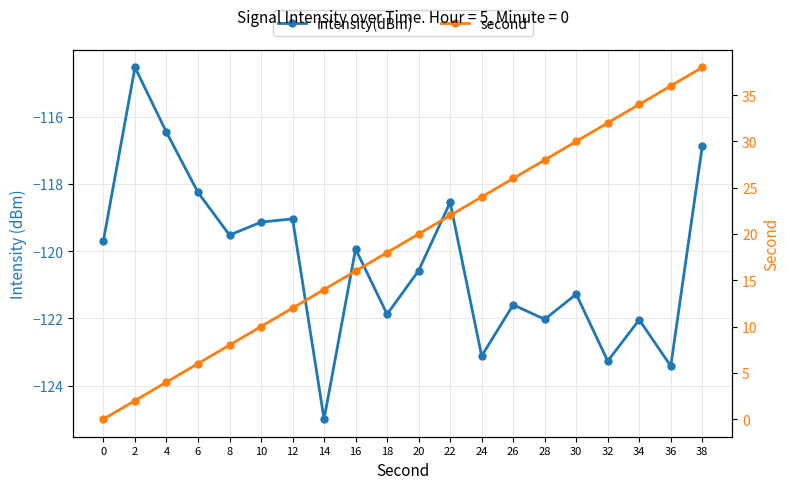

What is the sum of the second values at 26 and 14?

40.0